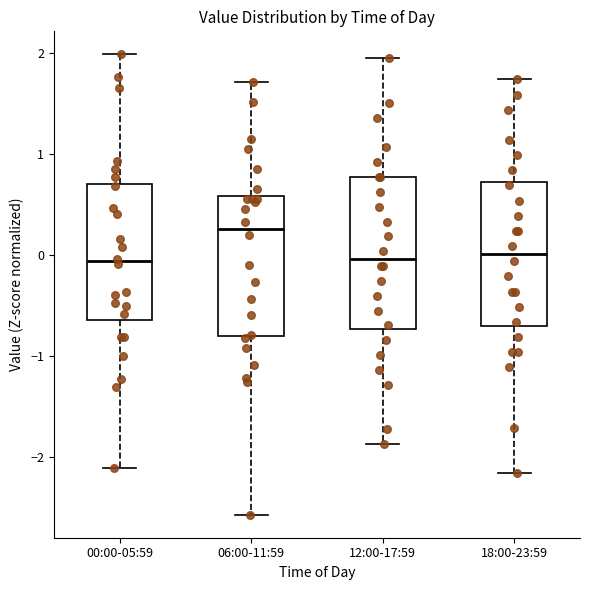

Reading left to right, read every box against the y-axis: the position of its median line, the range the box covers, and the ends of its whiskers. The values are not printed on the chart, so give them approximately, as read against the axis.

00:00-05:59: median -0.1, box -0.6 to 0.7, whiskers -2.1 to 2.0
06:00-11:59: median 0.3, box -0.8 to 0.6, whiskers -2.6 to 1.7
12:00-17:59: median 0.0, box -0.7 to 0.8, whiskers -1.9 to 1.9
18:00-23:59: median 0.0, box -0.7 to 0.7, whiskers -2.2 to 1.7